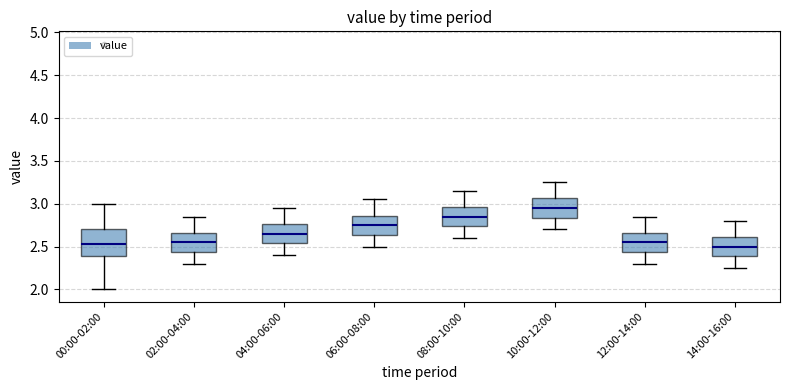

Which box is the tallest, from its lower edge to its upper edge?

00:00-02:00